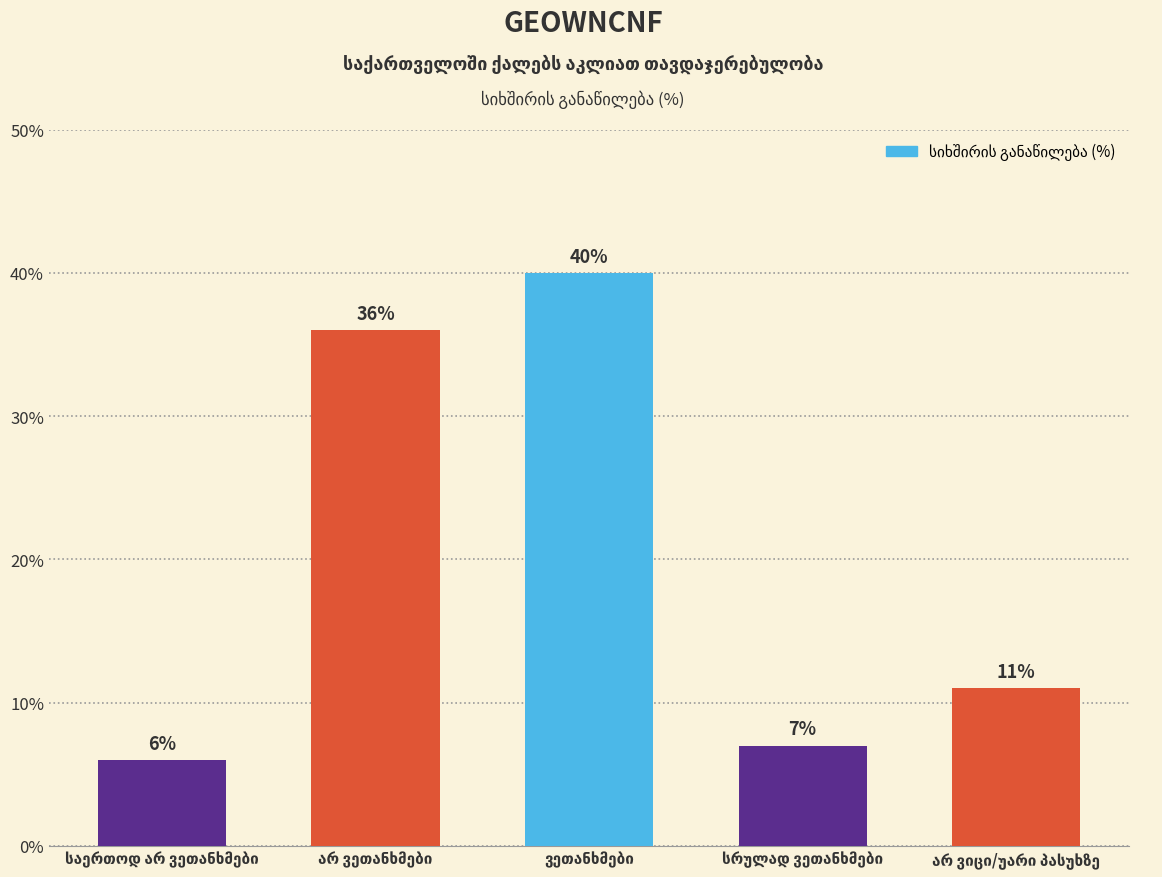

What is the smallest value displayed?

6